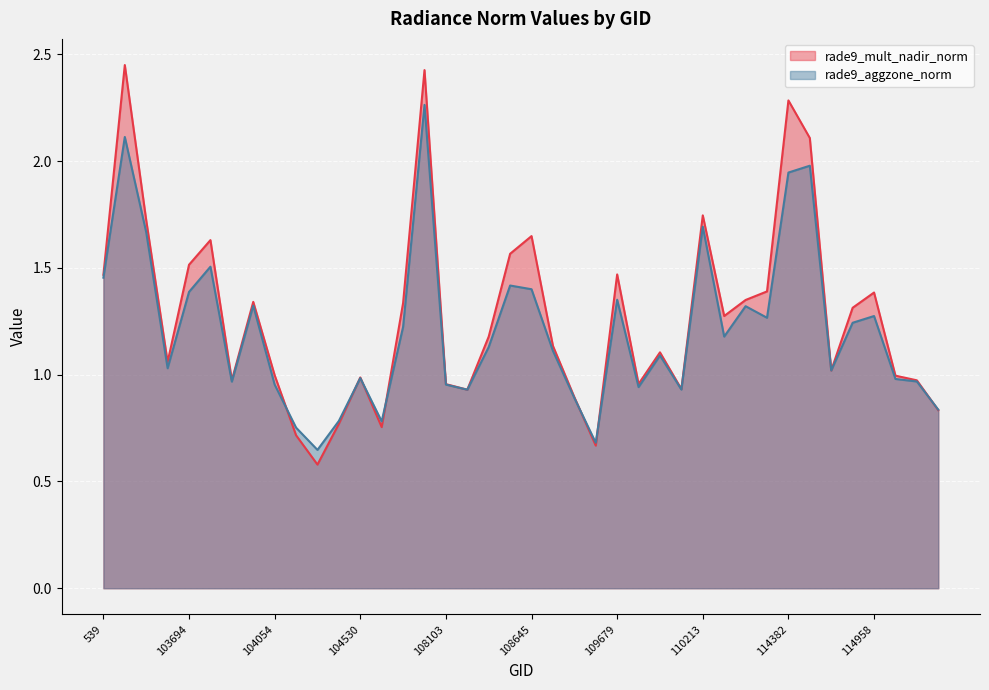

Which series has the widest spread of values?

rade9_mult_nadir_norm